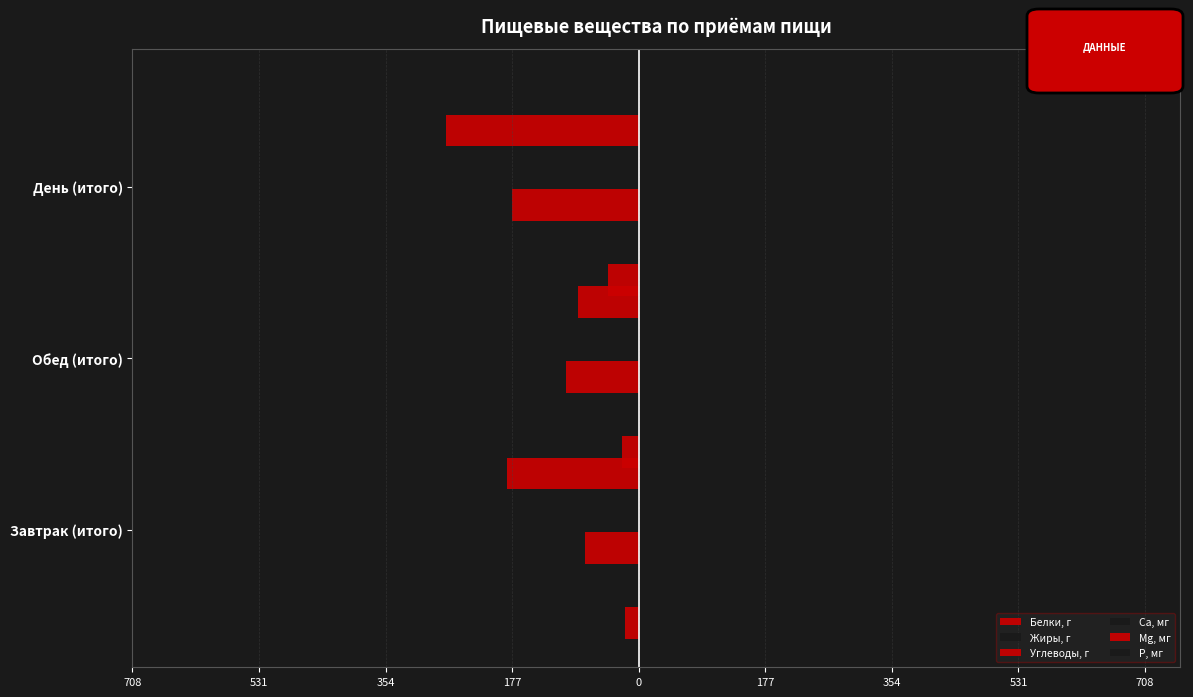

What are all the series names shown in the legend?

Белки, г, Жиры, г, Углеводы, г, Са, мг, Mg, мг, Р, мг